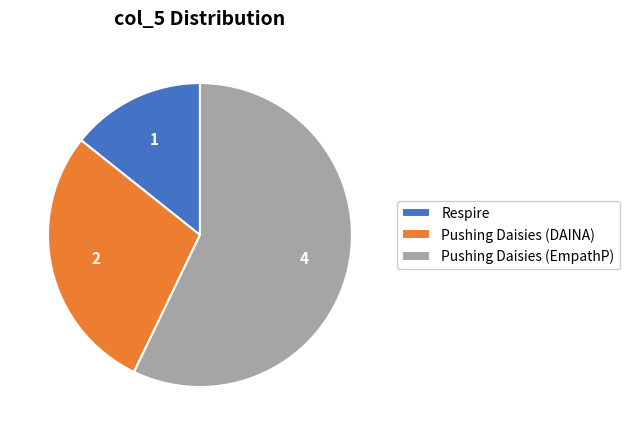

Between Pushing Daisies (DAINA) and Respire, which is larger?

Pushing Daisies (DAINA)